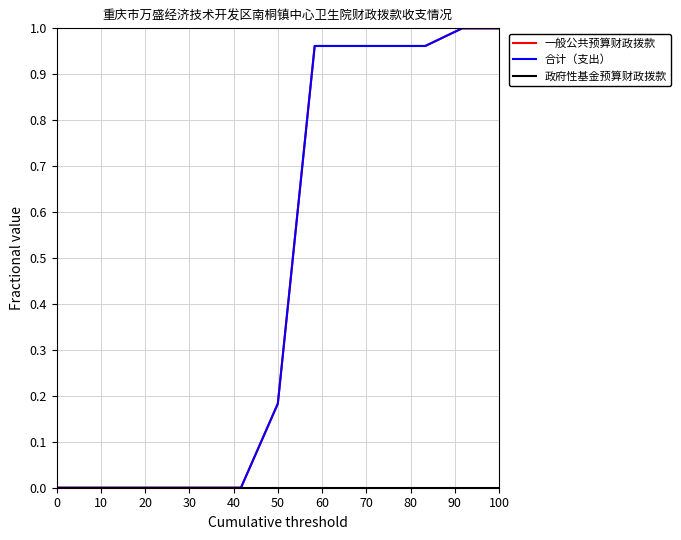

Does the chart have visible grid lines?

Yes